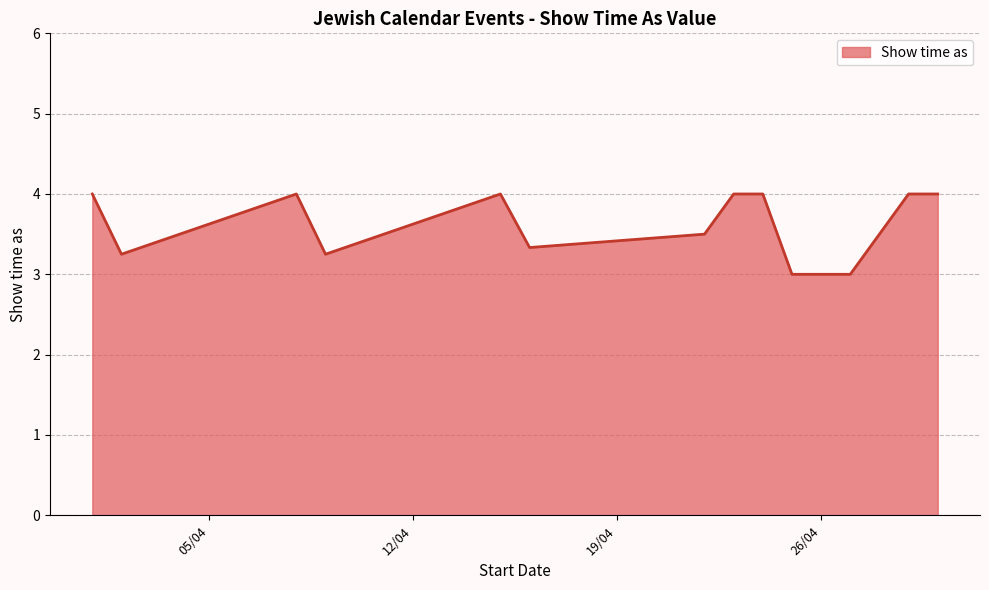

What is the maximum value shown in the chart?

4.0